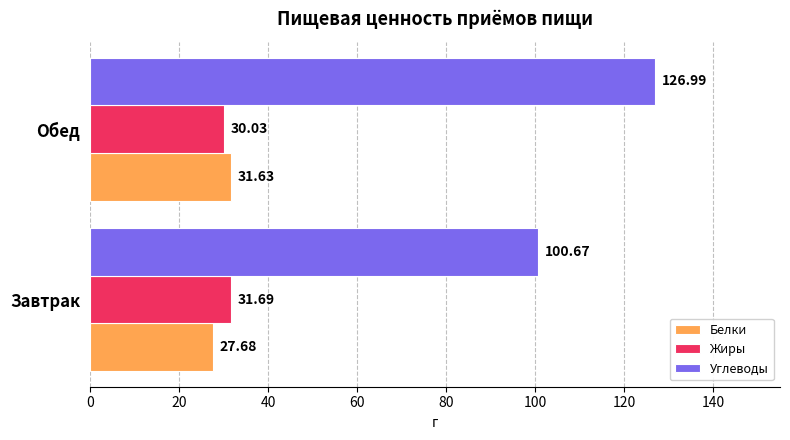

Which category has the lowest value in the Жиры series?

Обед